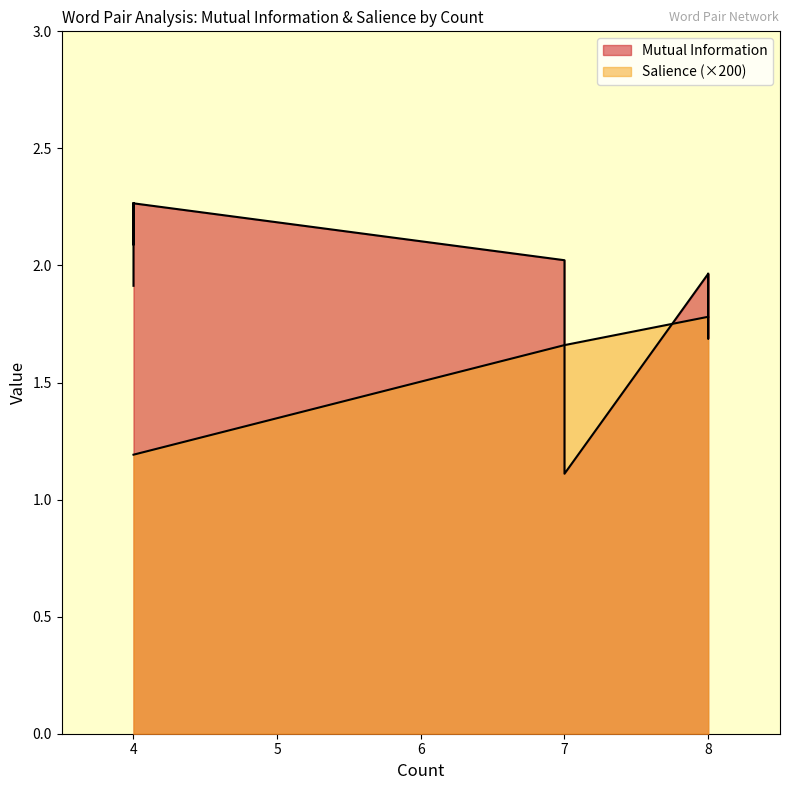

What is the value of the Mutual Information point at the 4th from the left?

2.0